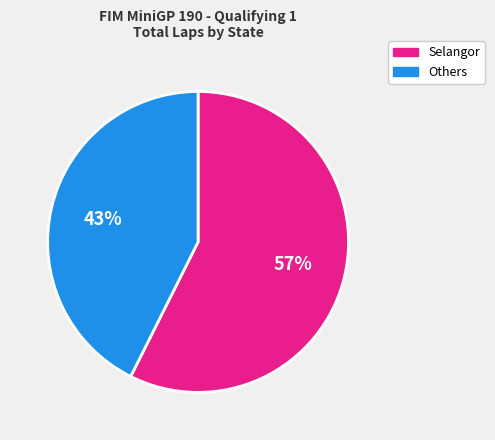

Which has a higher value, Others or Selangor?

Selangor